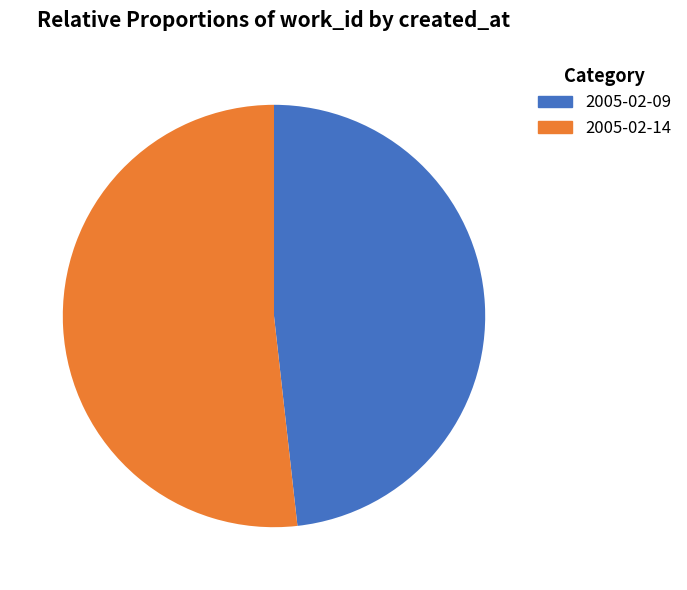

Which category has the smallest portion of the pie?

2005-02-09